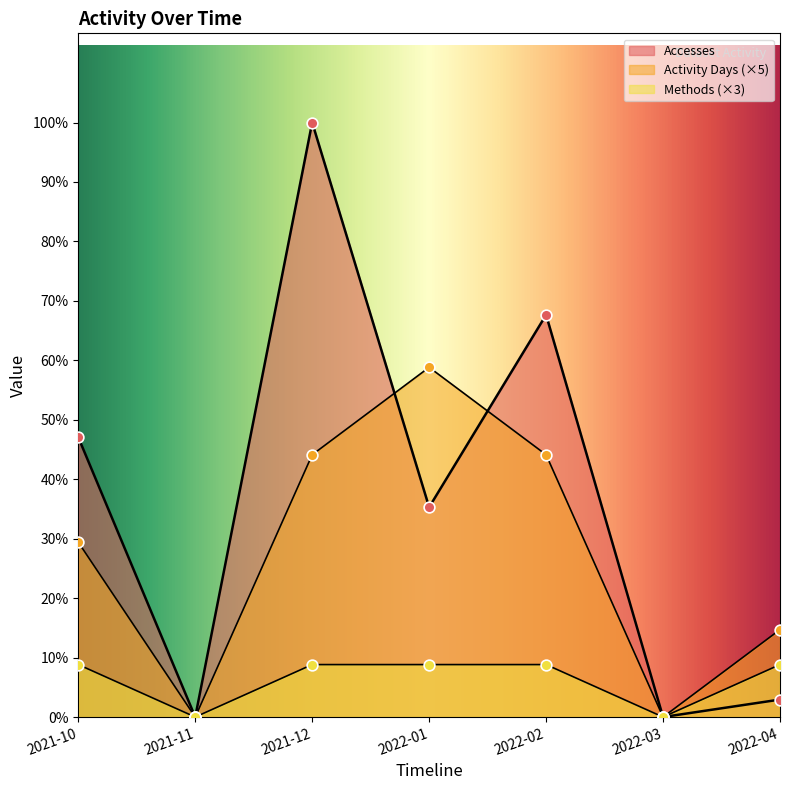

Which series has the largest Y range (max minus min)?

Accesses